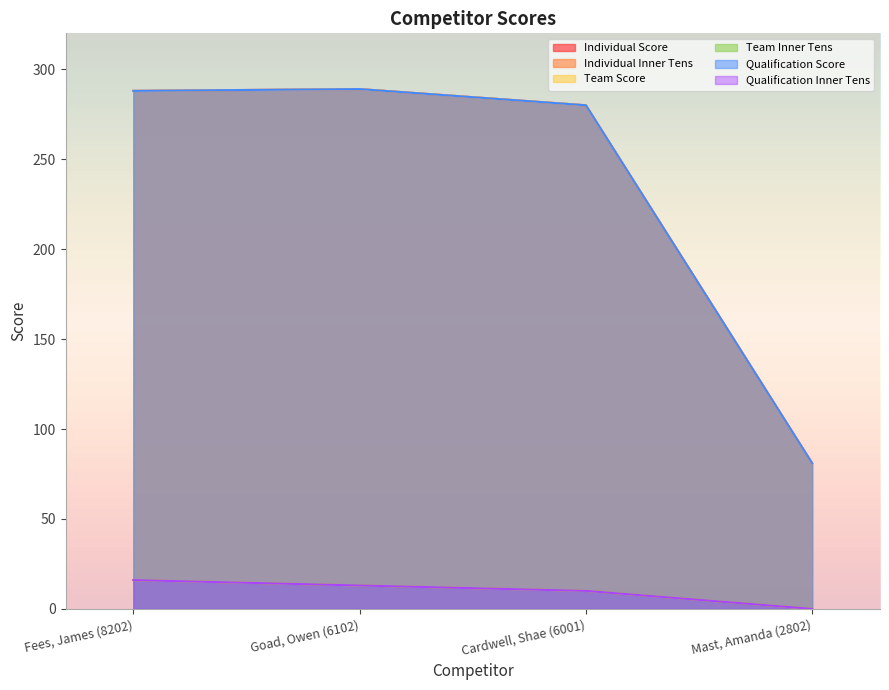

Does the chart display data point markers on the line(s)?

No